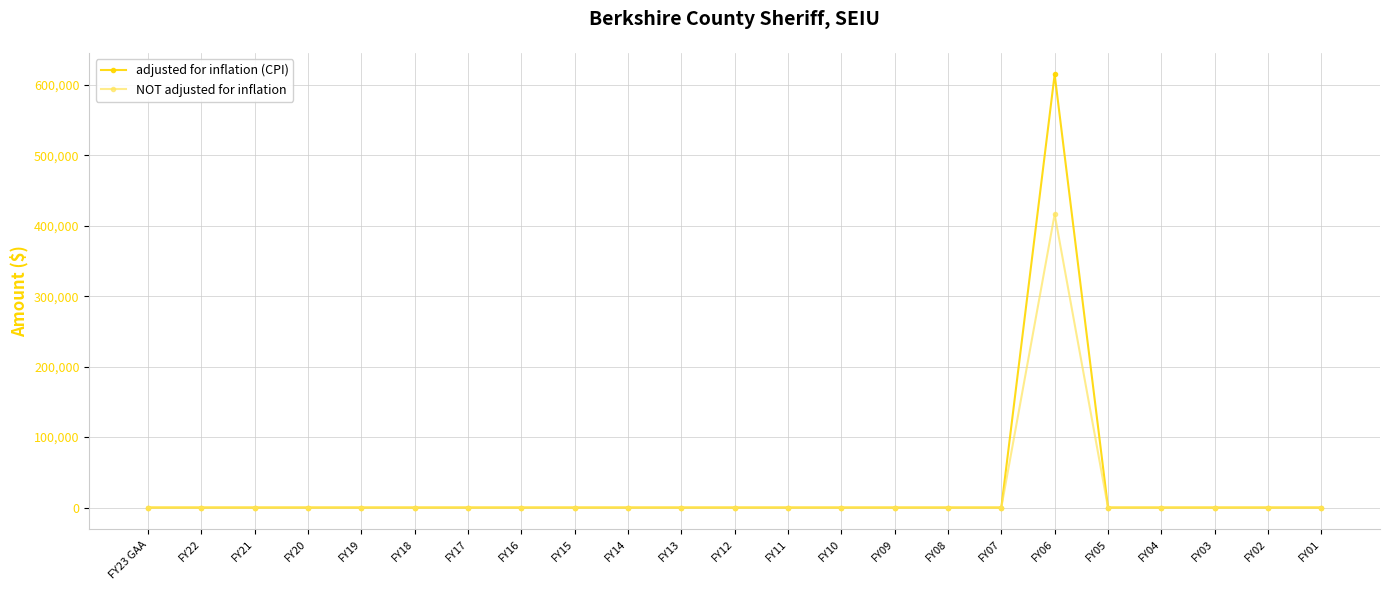

Is it true that adjusted for inflation (CPI) equals -243300 at FY05?

False